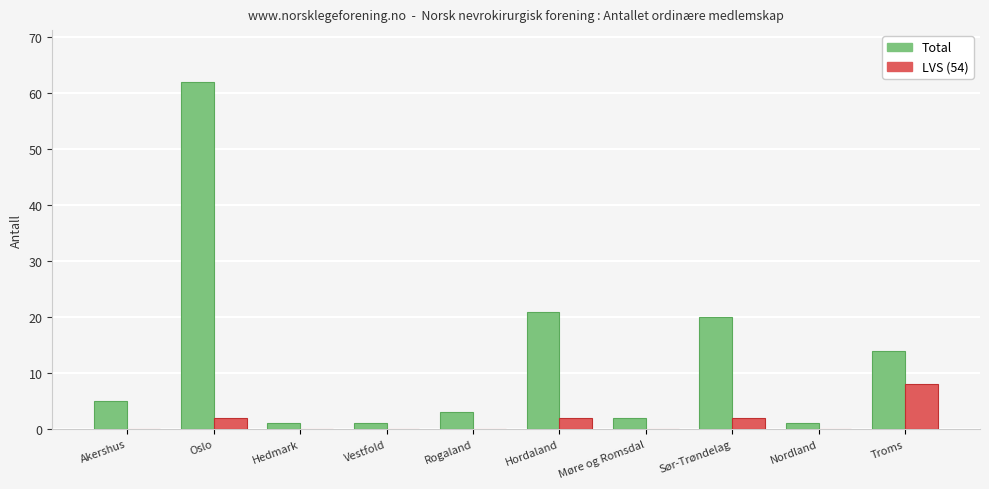

Reading left to right, list all the values displayed in this chart.

Total: 5	62	1	1	3	21	2	20	1	14
LVS (54): 0	2	0	0	0	2	0	2	0	8